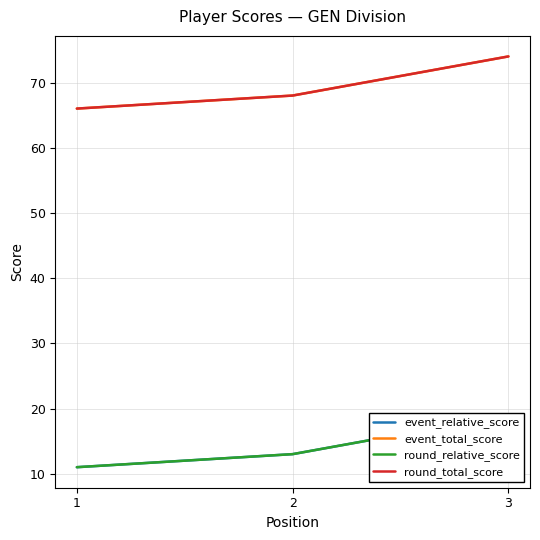

Which category has the highest value across all series?

3